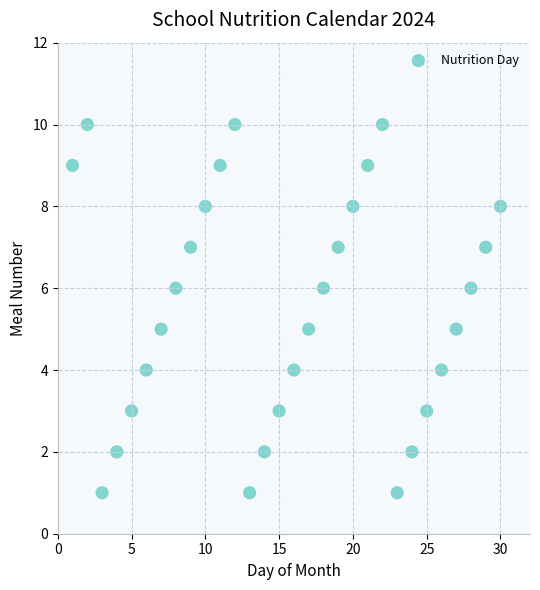

What is the range of X values (max minus min)?

29